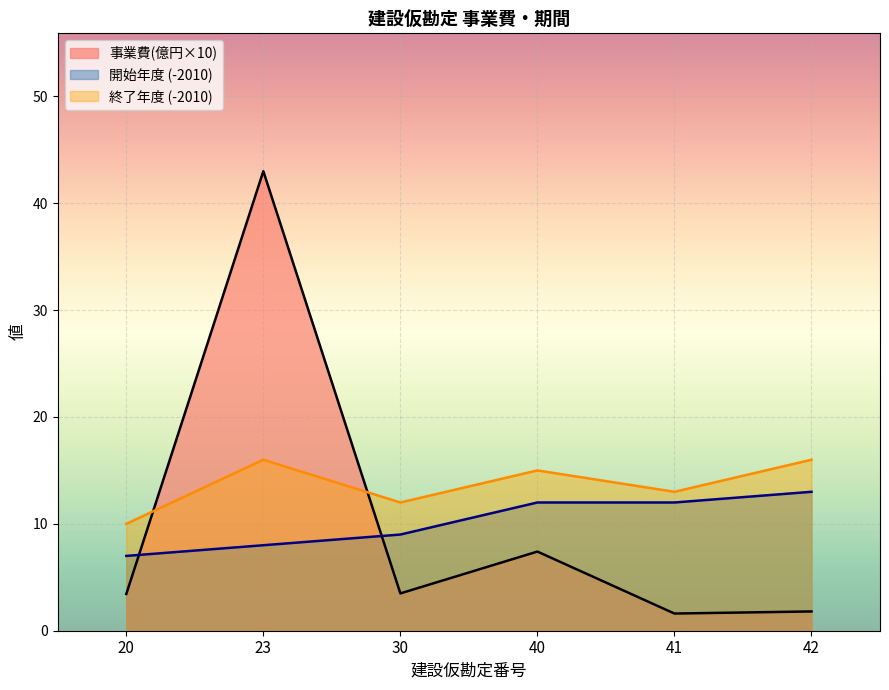

How many values in the 開始年度 (-2010) series exceed 12?

1